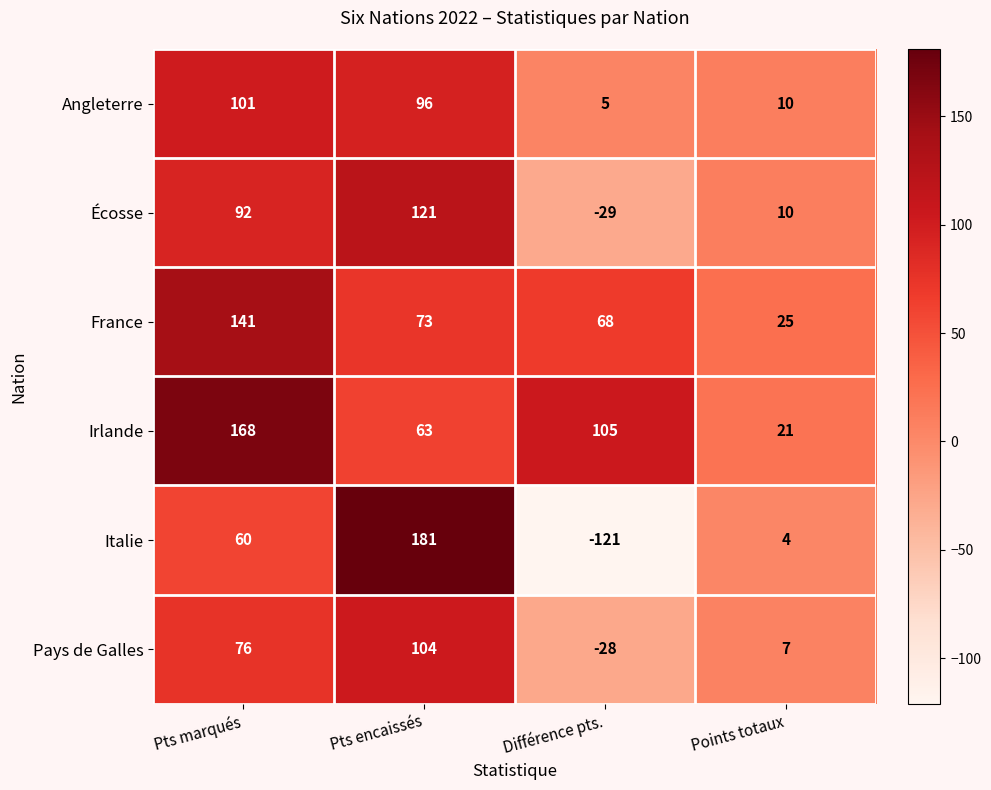

At which category does the chart reach its minimum across all series?

Différence pts.